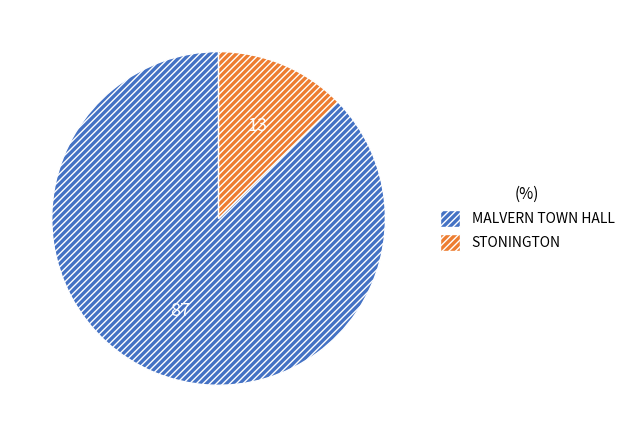

Which category has the biggest portion of the pie?

MALVERN TOWN HALL